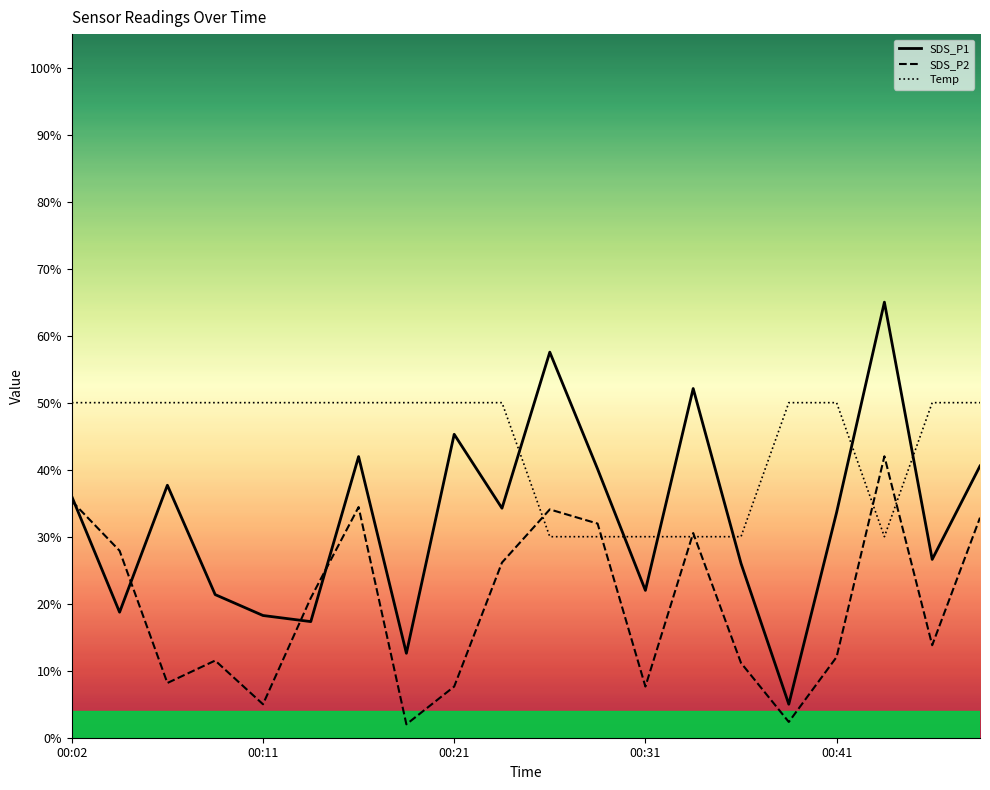

Which series has the widest spread of values?

SDS_P1